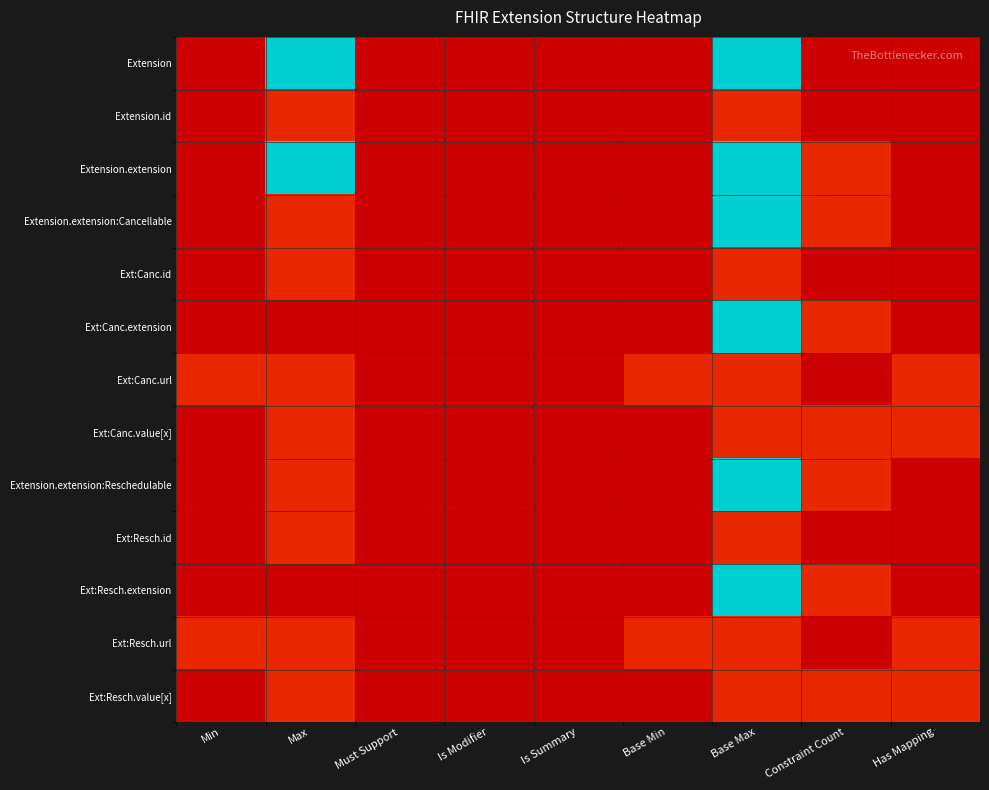

Count the number of categories in the chart.

9